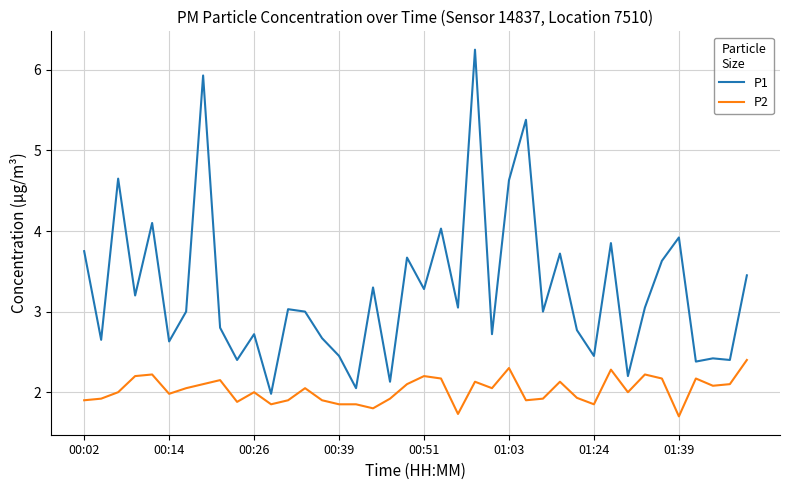

List the series in order of their overall mean, lowest first.

P2, P1